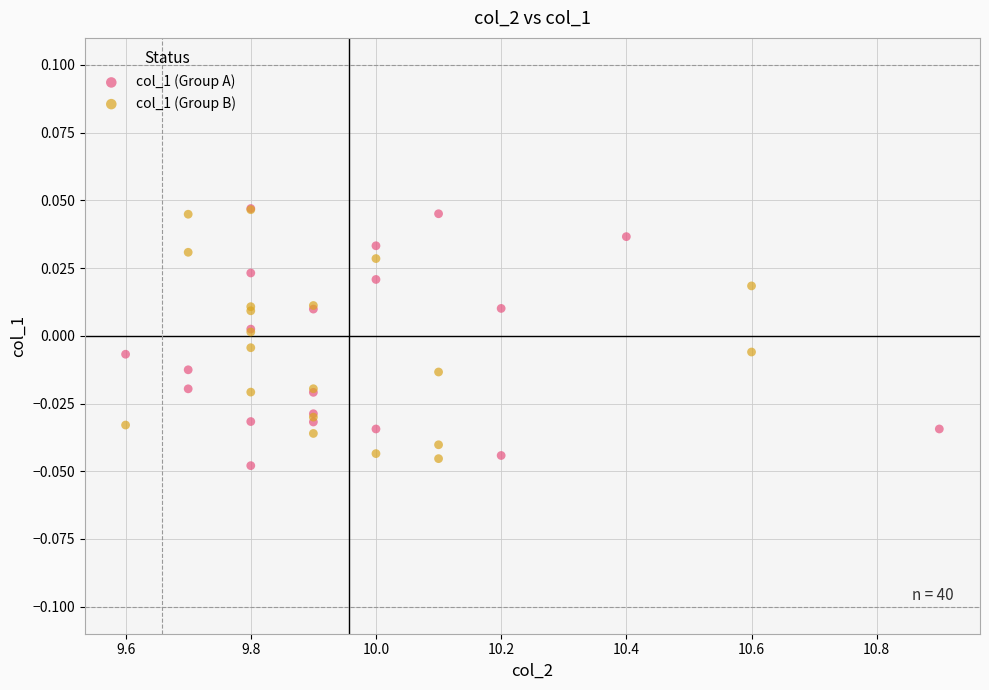

What are all the series names shown in the legend?

col_1 (Group A), col_1 (Group B)